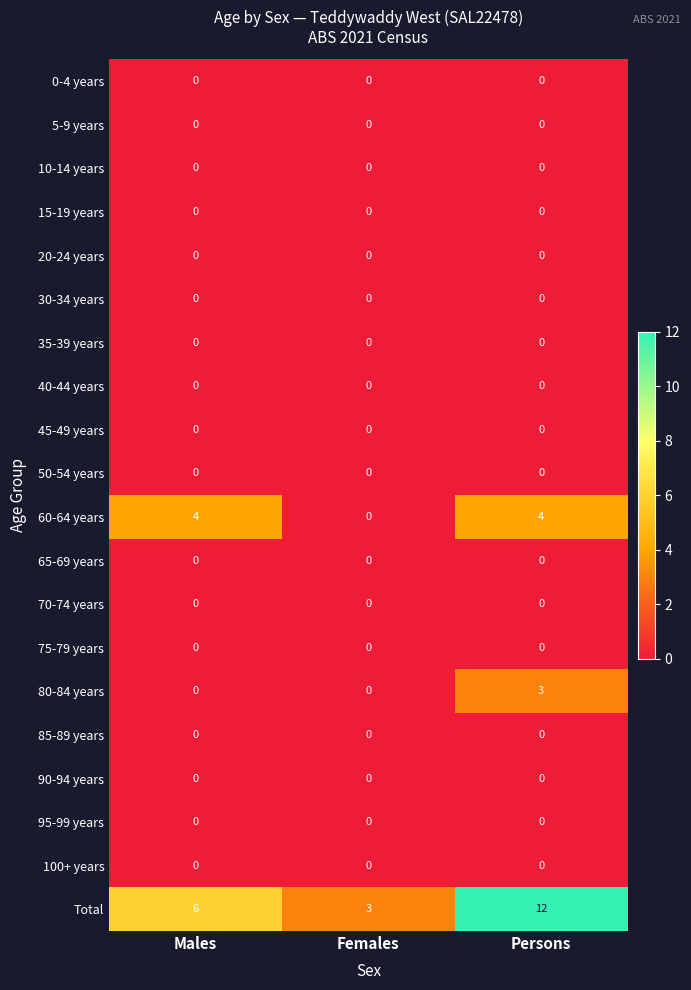

The 45-49 years series shows 0 at Persons. True or false?

True